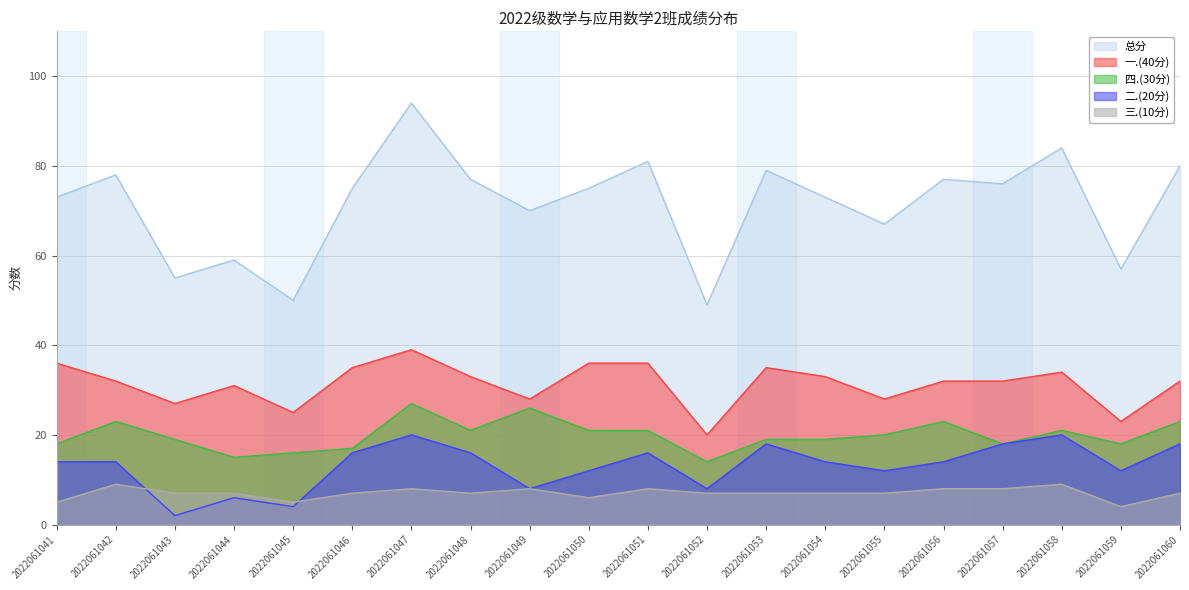

Reading left to right, list all the values displayed in this chart.

总分: 2022061041=73	2022061042=78	2022061043=55	2022061044=59	2022061045=50	2022061046=75	2022061047=94	2022061048=77	2022061049=70	2022061050=75	2022061051=81	2022061052=49	2022061053=79	2022061054=73	2022061055=67	2022061056=77	2022061057=76	2022061058=84	2022061059=57	2022061060=80
一.(40分): 2022061041=36	2022061042=32	2022061043=27	2022061044=31	2022061045=25	2022061046=35	2022061047=39	2022061048=33	2022061049=28	2022061050=36	2022061051=36	2022061052=20	2022061053=35	2022061054=33	2022061055=28	2022061056=32	2022061057=32	2022061058=34	2022061059=23	2022061060=32
四.(30分): 2022061041=18	2022061042=23	2022061043=19	2022061044=15	2022061045=16	2022061046=17	2022061047=27	2022061048=21	2022061049=26	2022061050=21	2022061051=21	2022061052=14	2022061053=19	2022061054=19	2022061055=20	2022061056=23	2022061057=18	2022061058=21	2022061059=18	2022061060=23
二.(20分): 2022061041=14	2022061042=14	2022061043=2	2022061044=6	2022061045=4	2022061046=16	2022061047=20	2022061048=16	2022061049=8	2022061050=12	2022061051=16	2022061052=8	2022061053=18	2022061054=14	2022061055=12	2022061056=14	2022061057=18	2022061058=20	2022061059=12	2022061060=18
三.(10分): 2022061041=5	2022061042=9	2022061043=7	2022061044=7	2022061045=5	2022061046=7	2022061047=8	2022061048=7	2022061049=8	2022061050=6	2022061051=8	2022061052=7	2022061053=7	2022061054=7	2022061055=7	2022061056=8	2022061057=8	2022061058=9	2022061059=4	2022061060=7